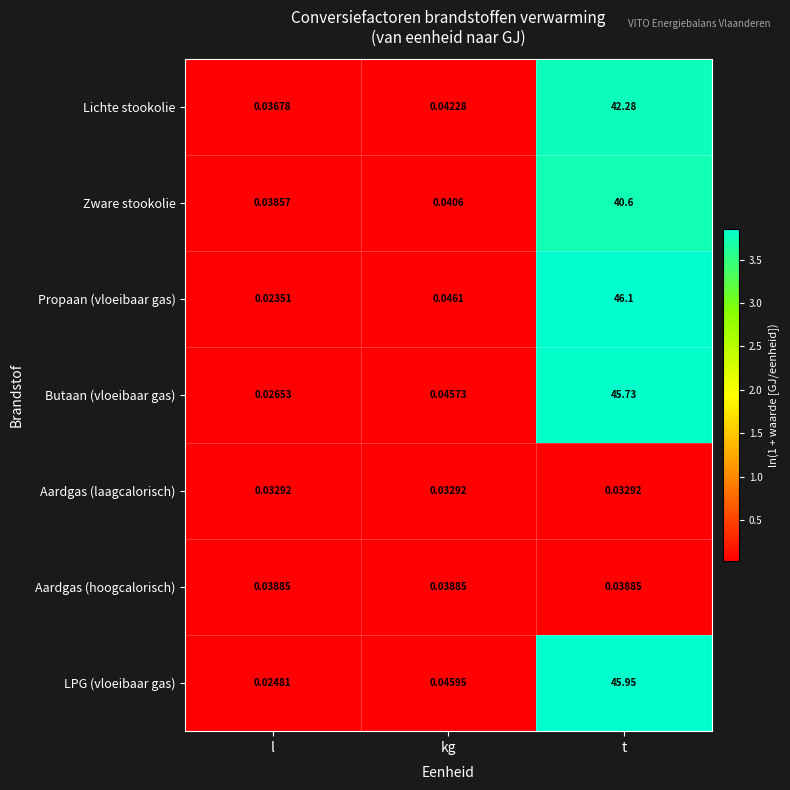

Which series has the largest total across all categories?

Propaan (vloeibaar gas)